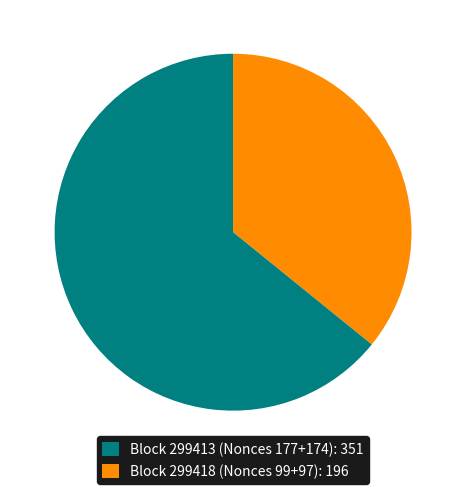

Does any single category account for the majority?

Yes